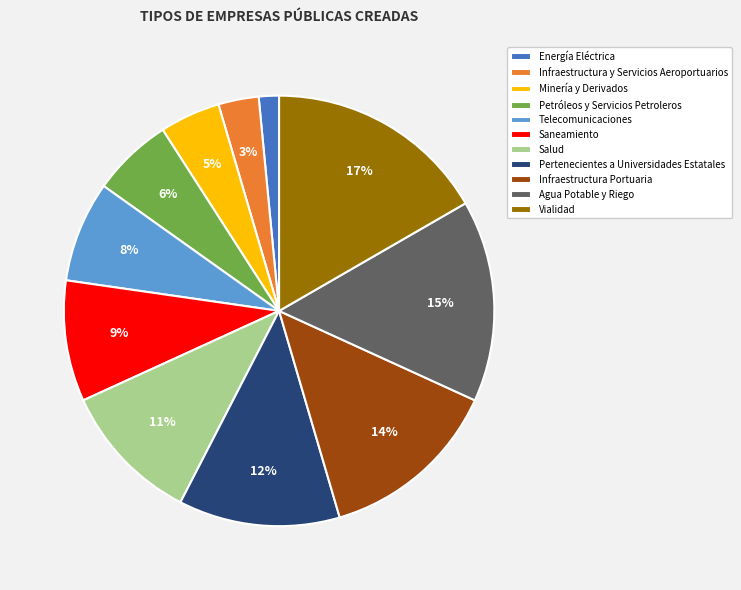

The Salud slice represents 11% of the pie. True or false?

True